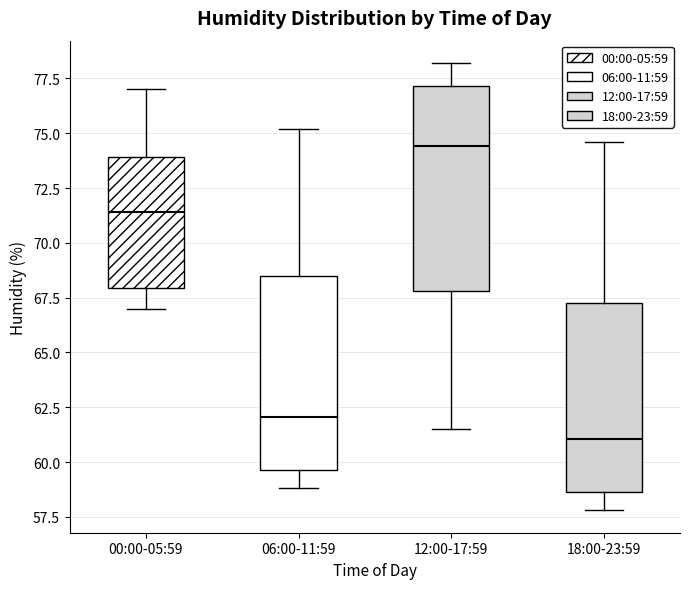

Where does the upper whisker of the box for 18:00-23:59 end on the y-axis? The values are not printed on the chart, so give them approximately, as read against the axis.

74.5